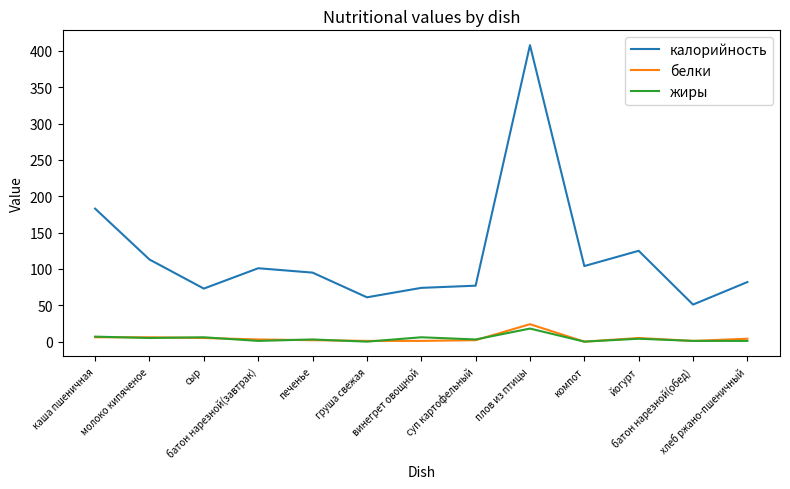

What is the sum of the калорийность values at батон нарезной(завтрак) and батон нарезной(обед)?

152.0